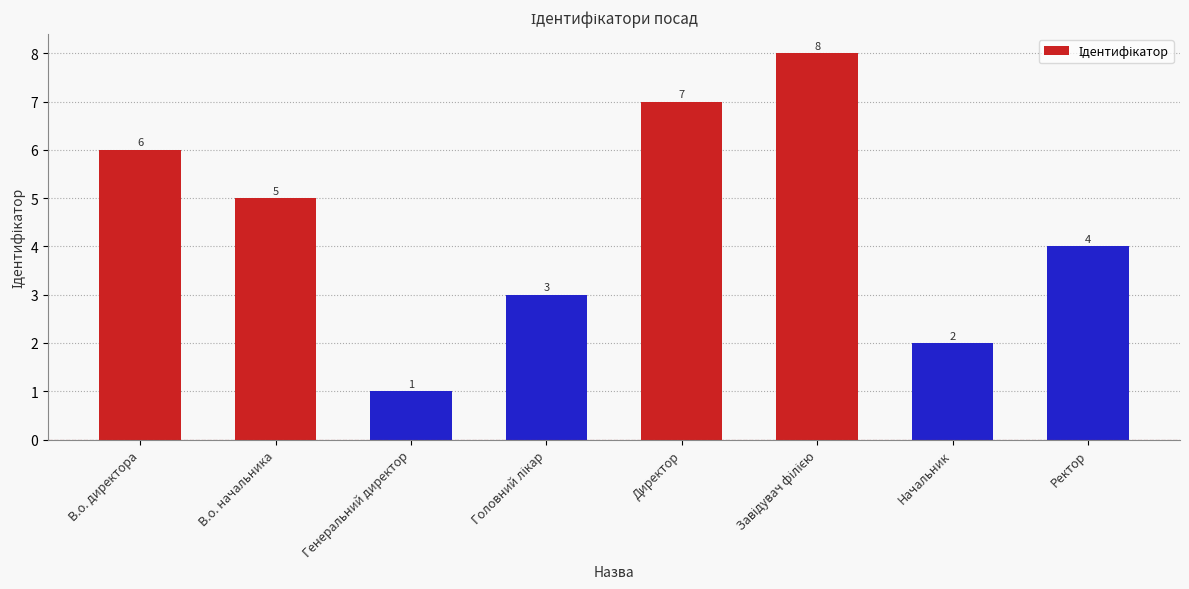

What is the label of the 7th bar from the right?

В.о. начальника